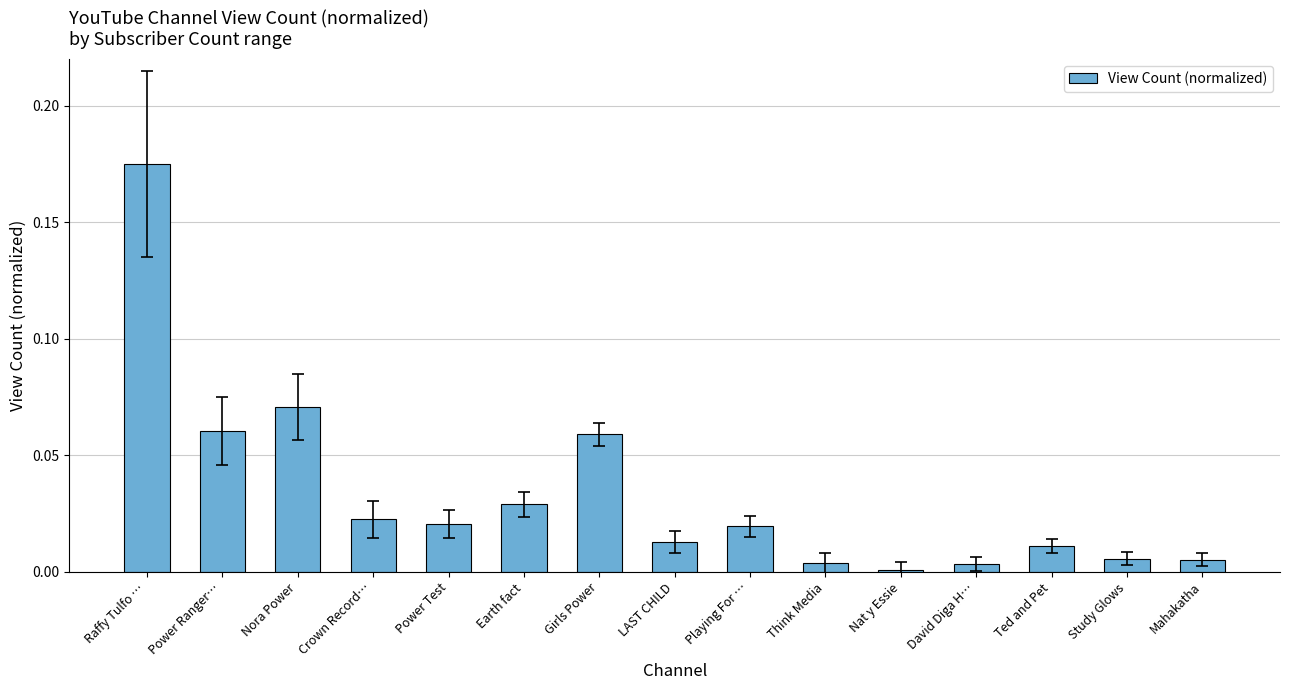

Which label corresponds to the largest value in the chart?

Raffy Tulfo …